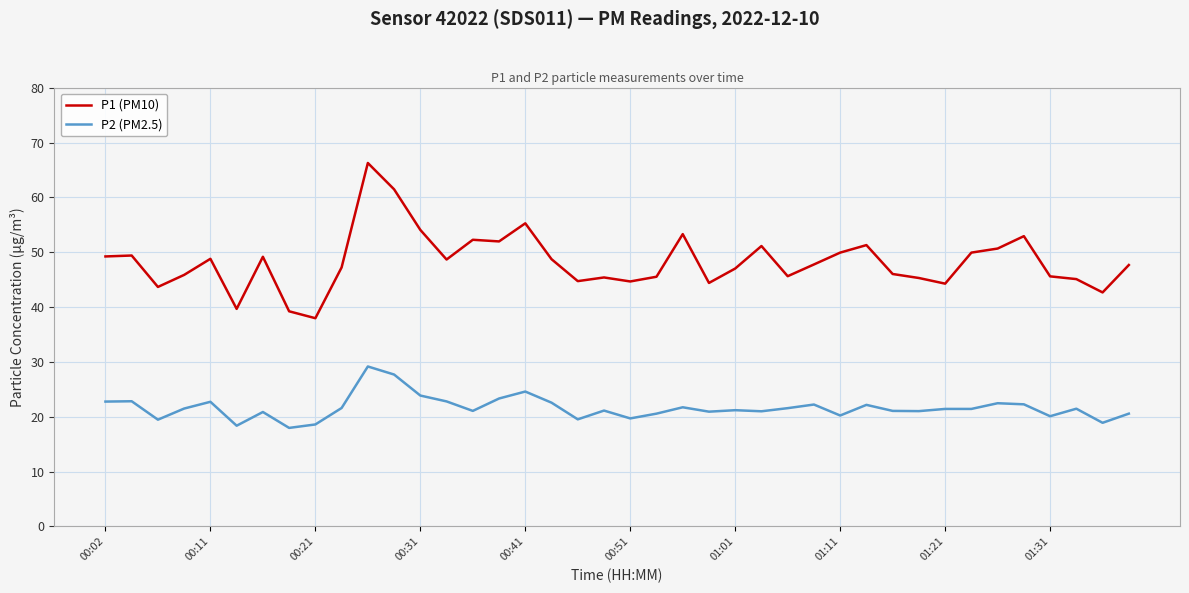

True or false: P2 (PM2.5) and P1 (PM10) intersect in this chart.

False